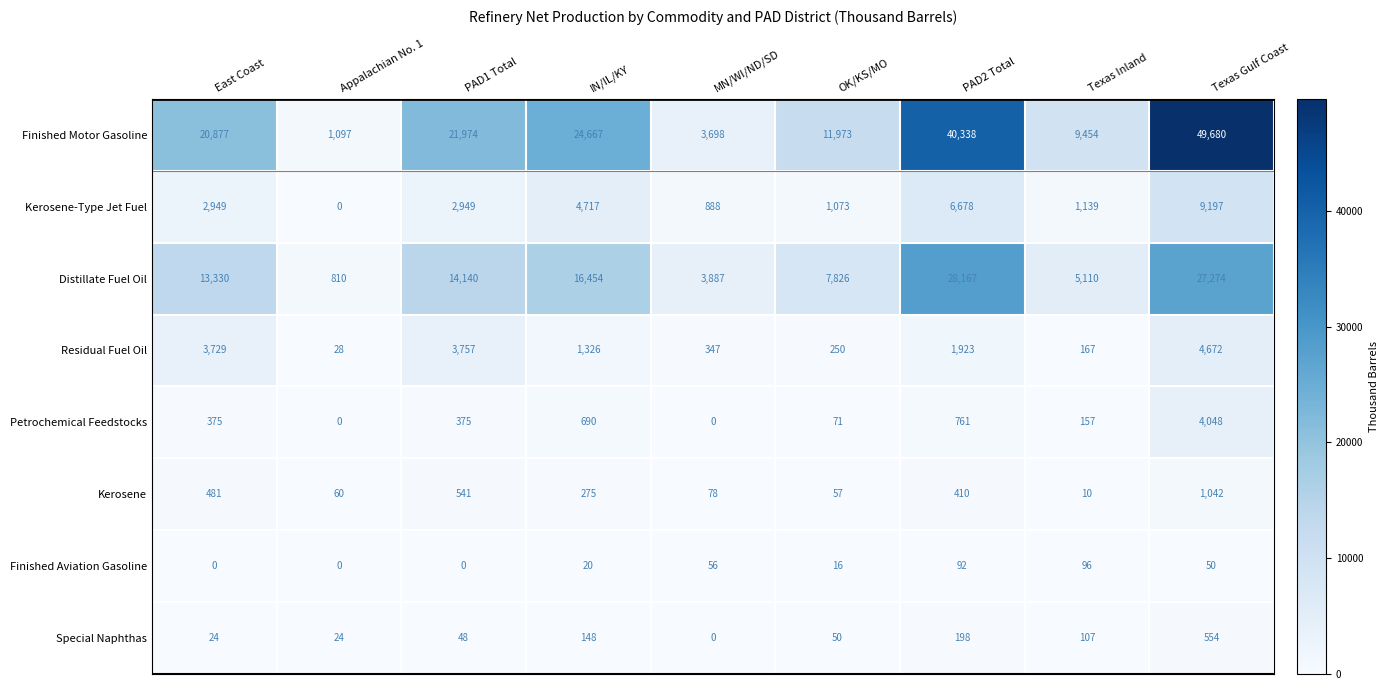

Where does the Special Naphthas series first go above 50?

IN/IL/KY